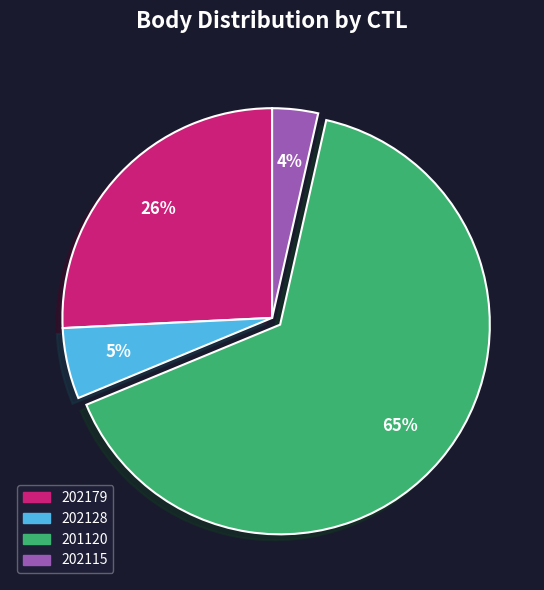

Which has a higher value, 202115 or 202179?

202179